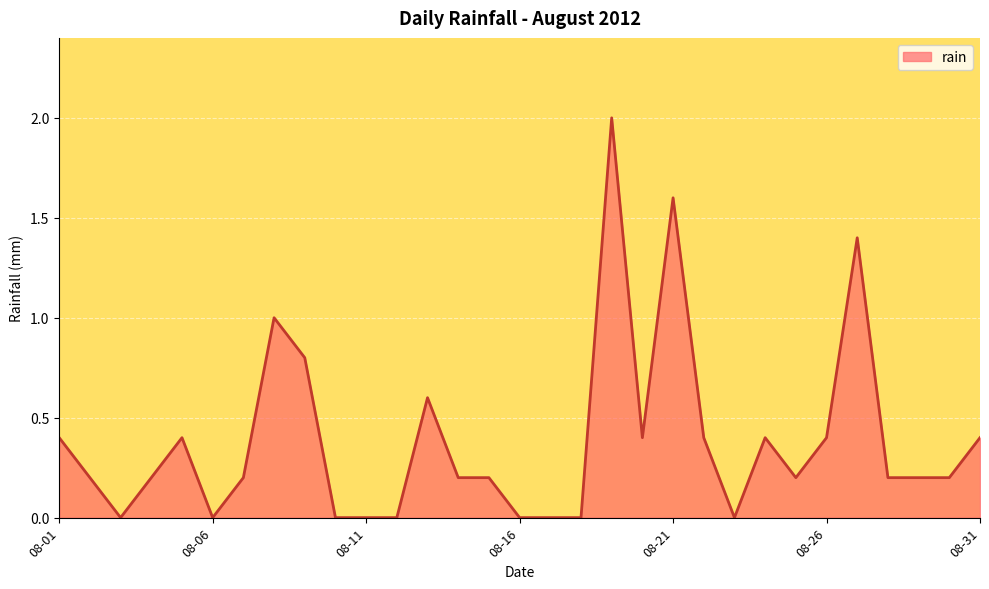

What is the difference between the maximum and minimum values?

2.0